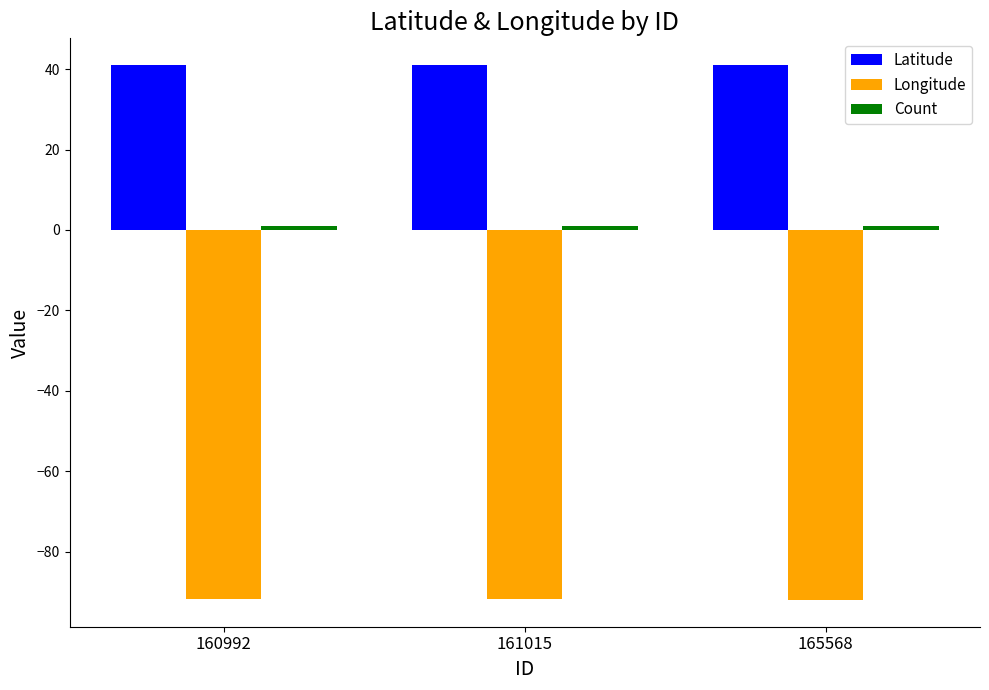

What is the greatest value displayed?

41.0